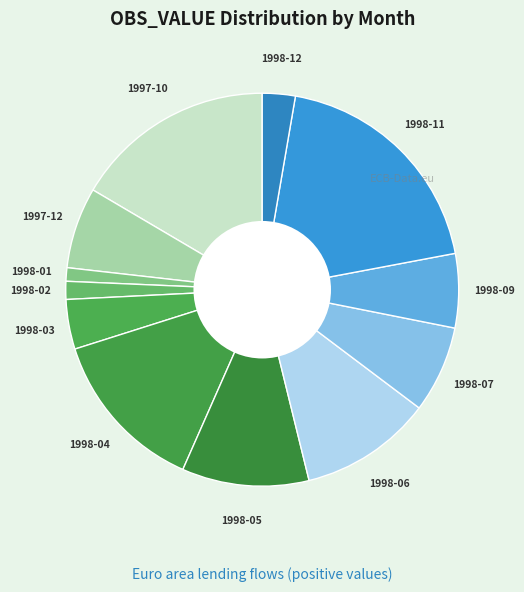

How many segments does this pie chart have?

12